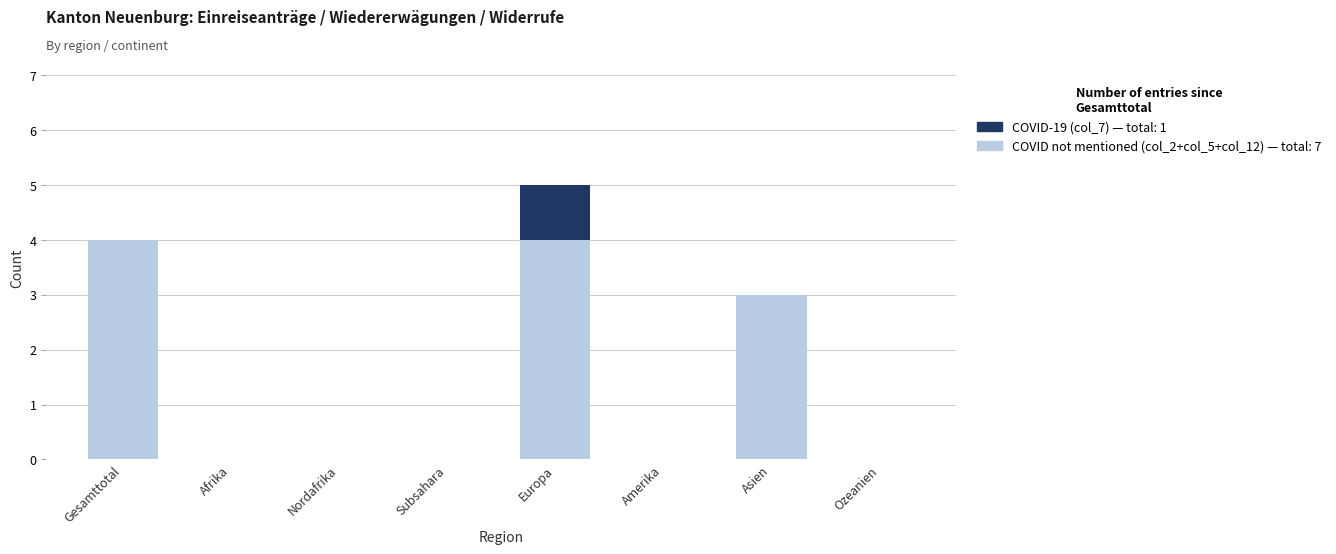

At which category is the sum across all series the highest?

Europa